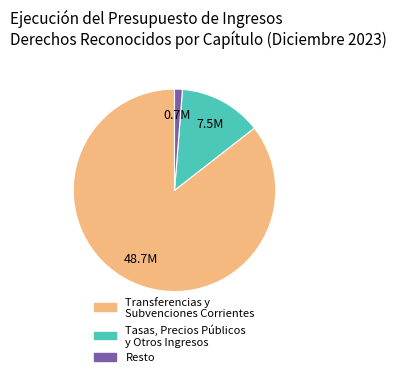

The Resto slice represents 10% of the pie. True or false?

False